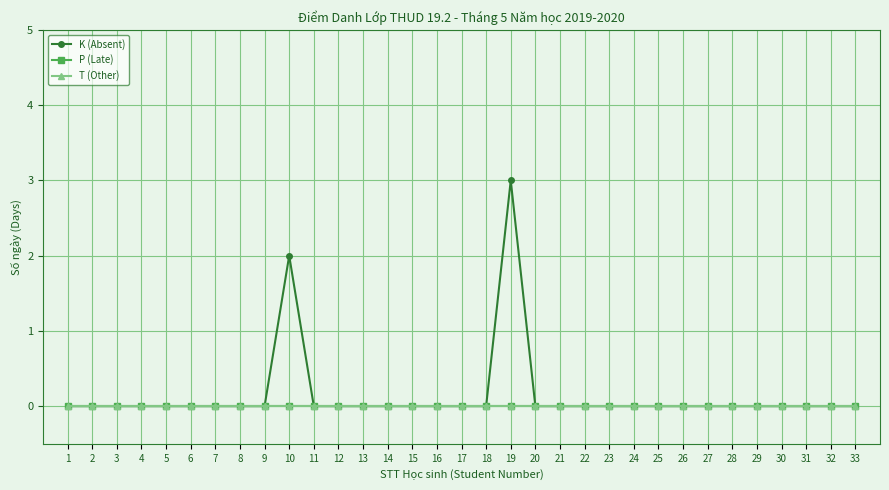

Which category has the highest value across all series?

19